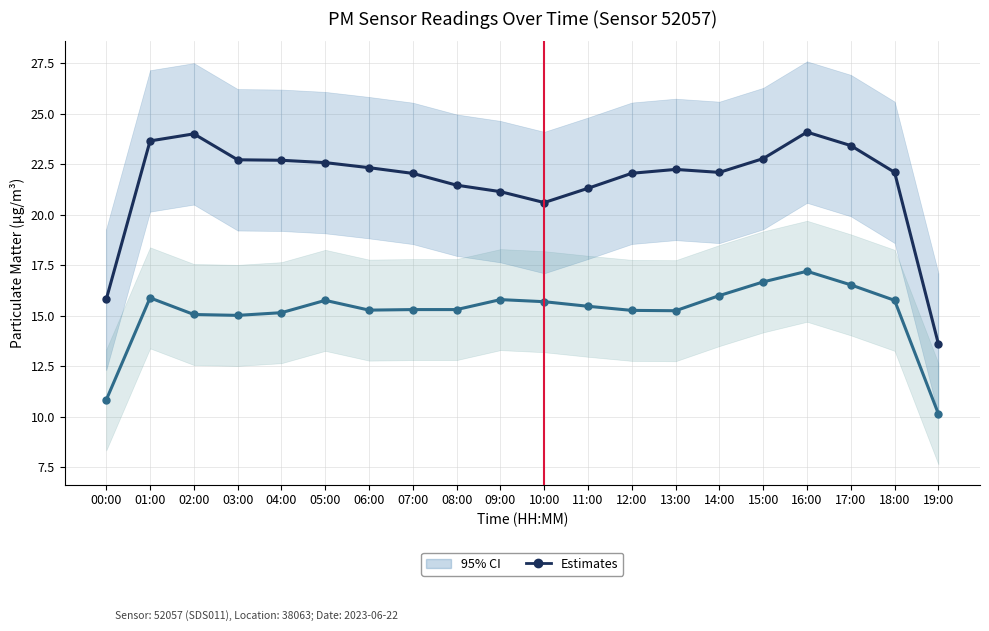

Is it true that P1 Estimates equals 22.7 at 03:00?

True